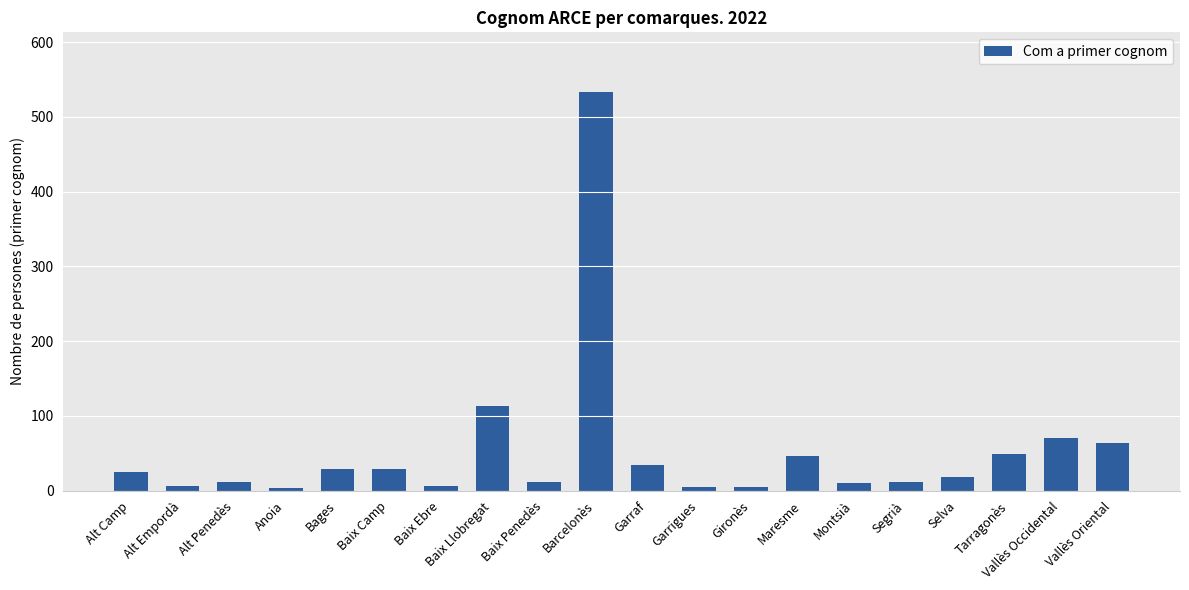

Is it true that the value at Baix Camp is 29?

True